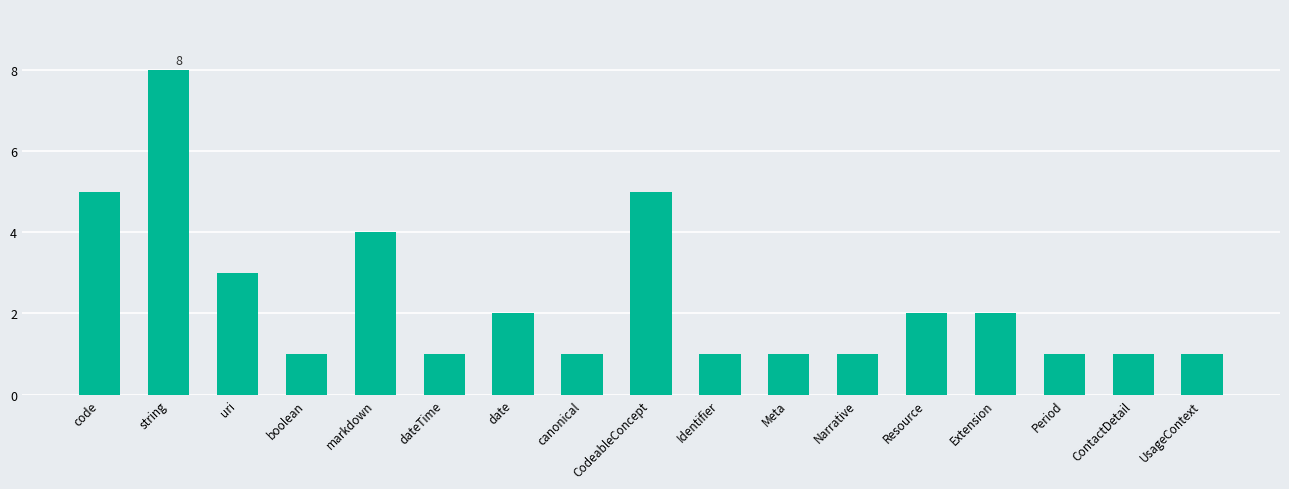

Are the bars grouped side by side (vs. stacked)?

No